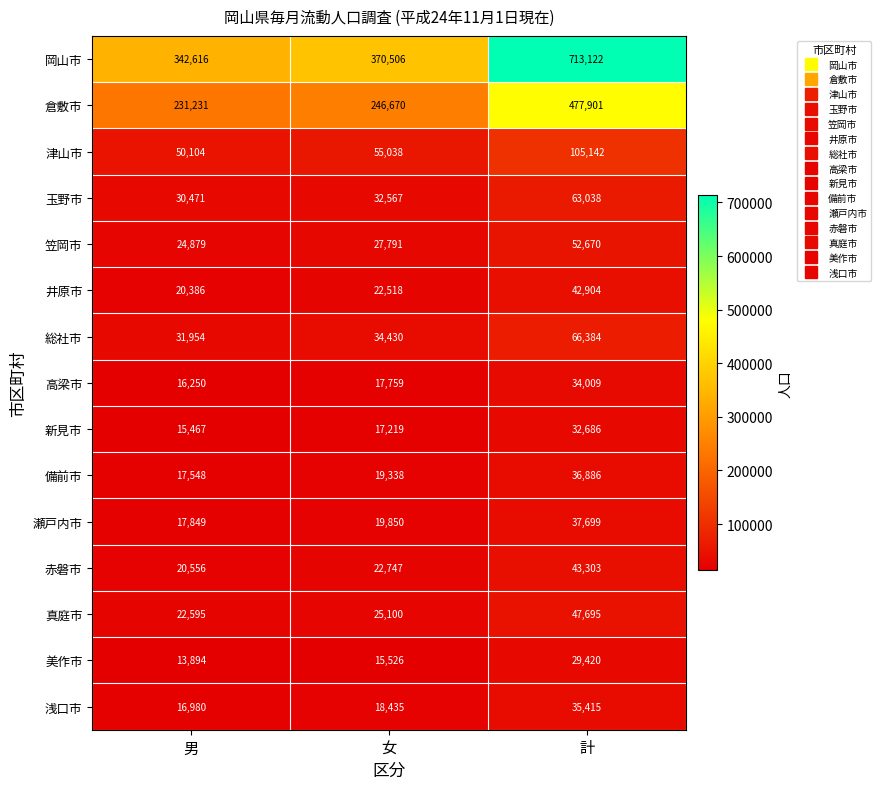

At which category does the chart reach its peak across all series?

計